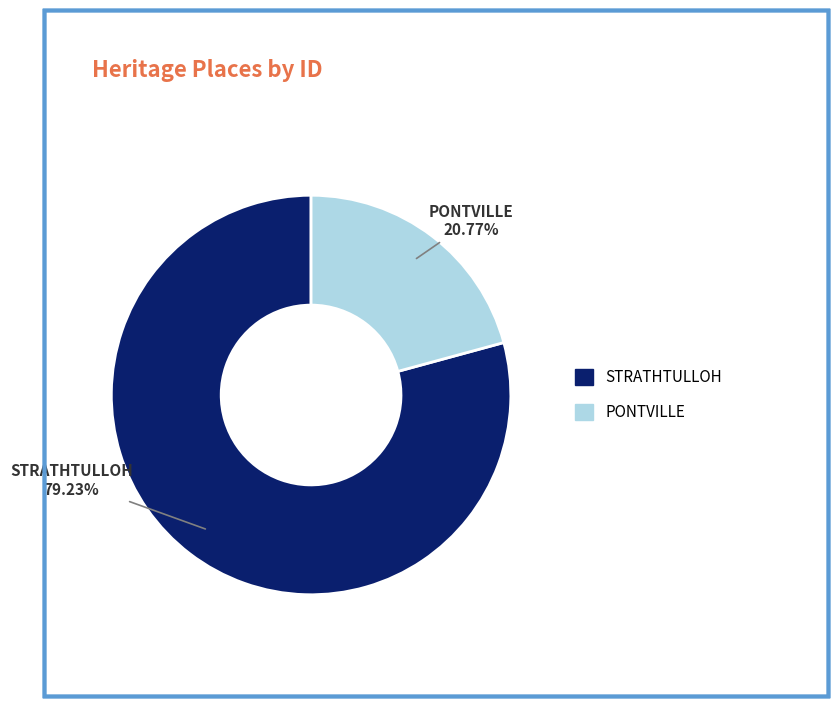

To the nearest percent, what percentage of the pie is STRATHTULLOH?

79%